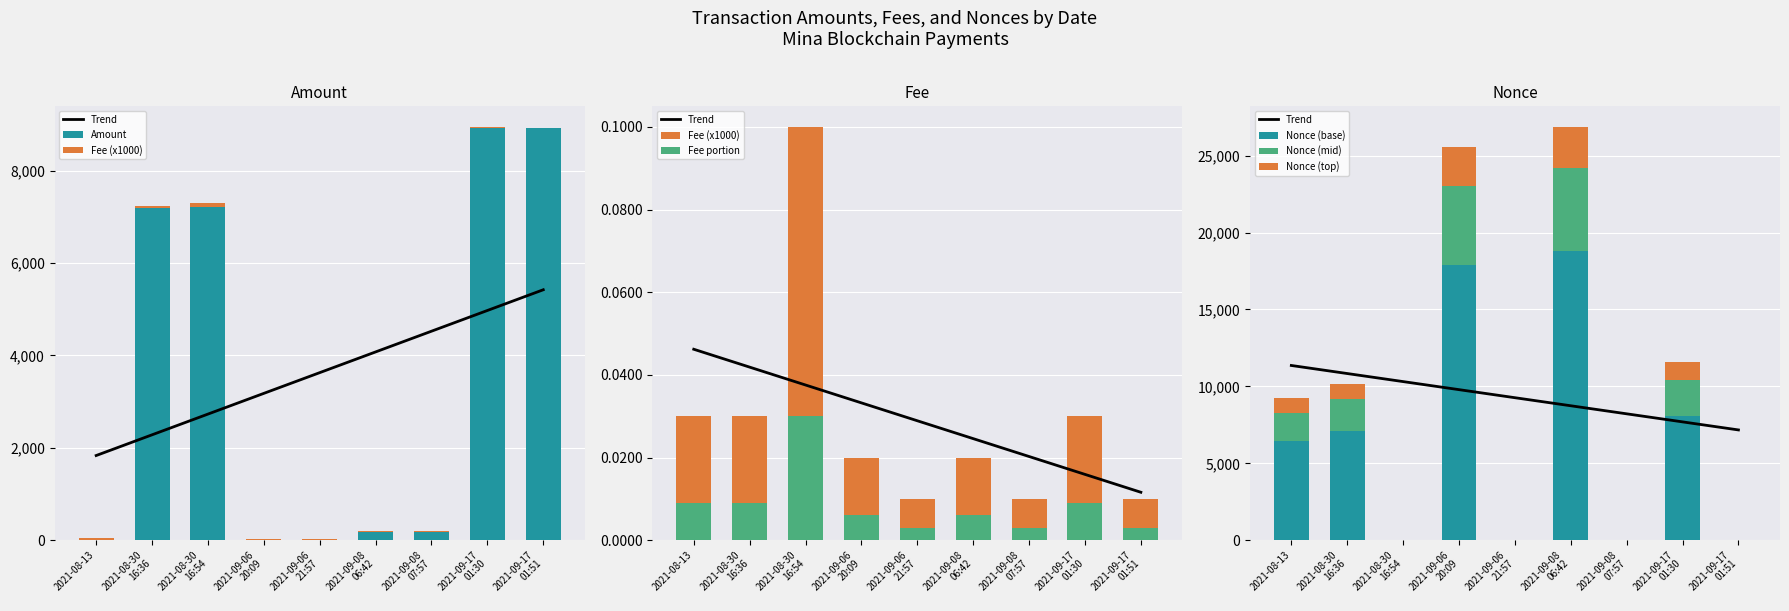

Which category has the lowest value across all series?

2021-08-30
16:54